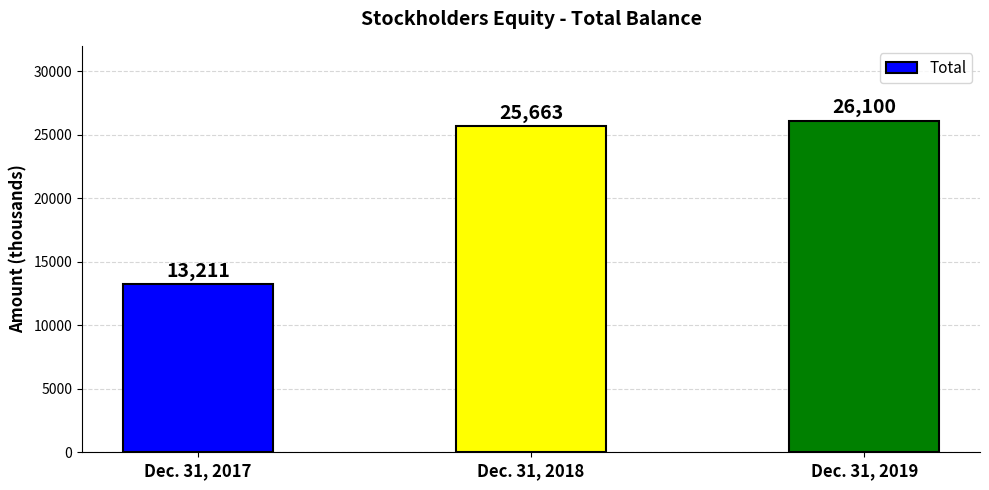

What is the greatest value displayed?

26100